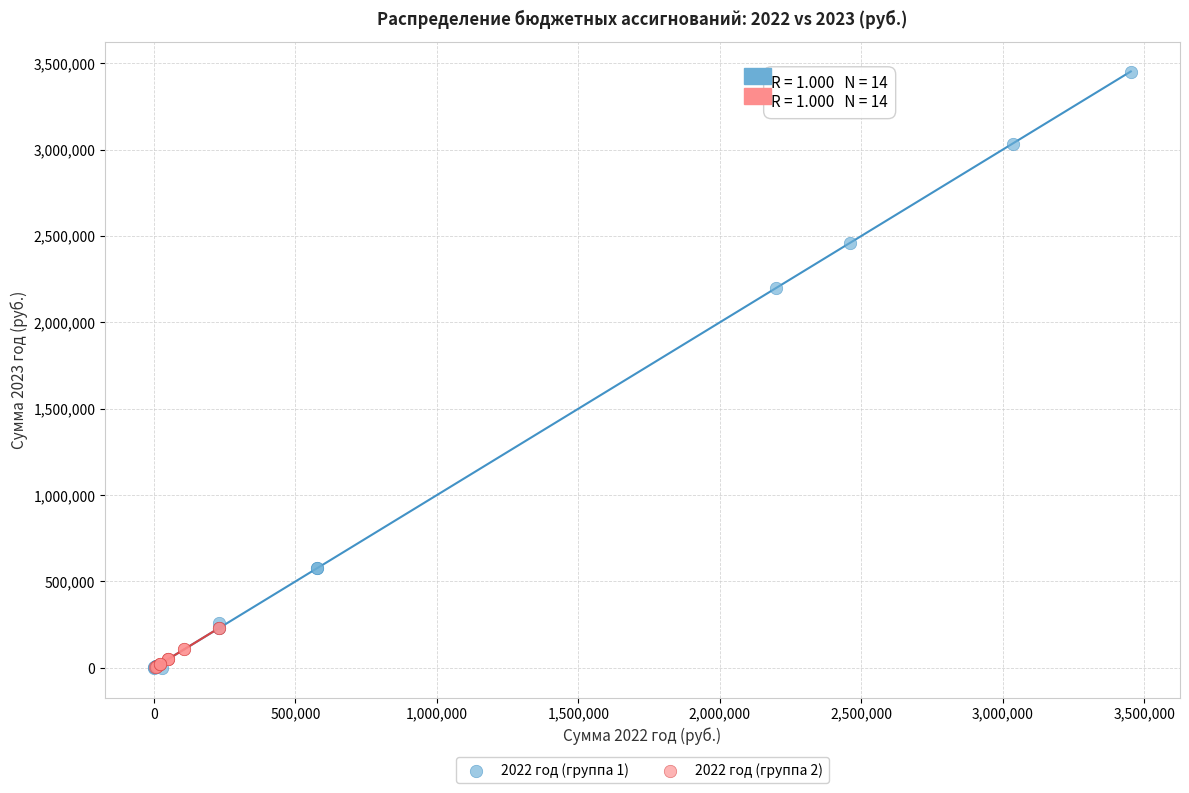

Which series has the widest spread of Y values?

2022 год (группа 1)